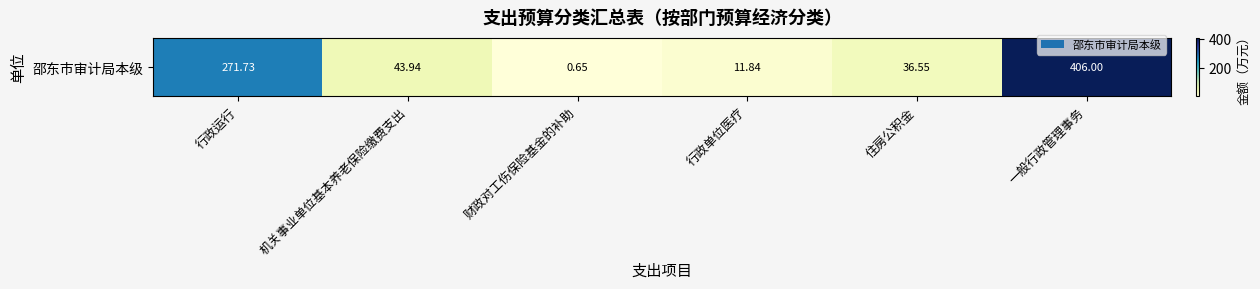

Reading left to right, list all the values displayed in this chart.

行政运行=271.7	机关事业单位基本养老保险缴费支出=43.9	财政对工伤保险基金的补助=0.6	行政单位医疗=11.8	住房公积金=36.6	一般行政管理事务=406.0